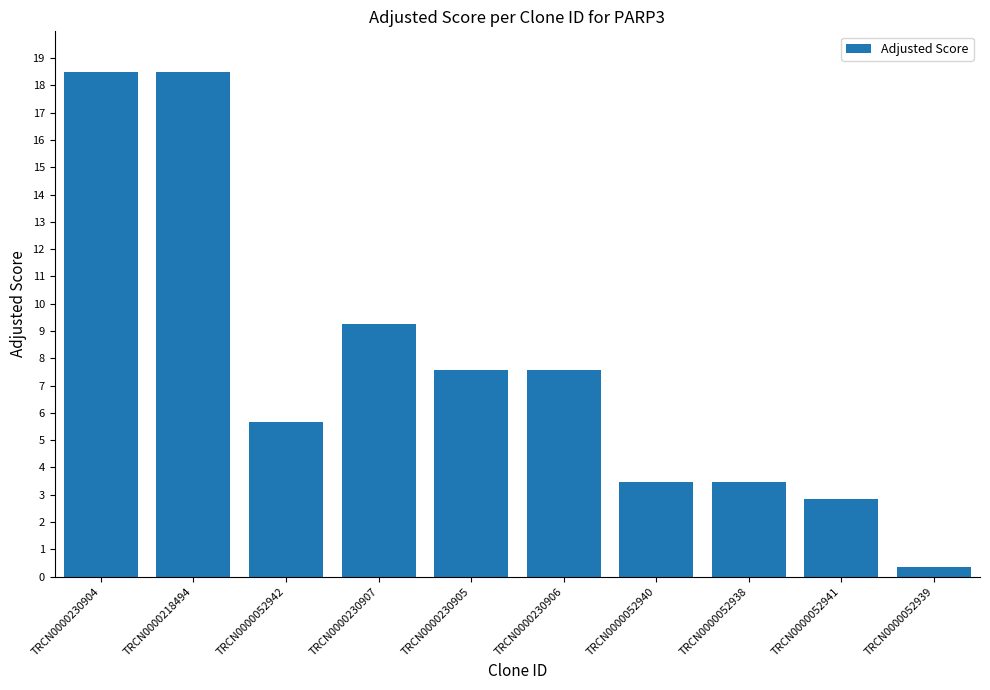

What is the average value?

7.7